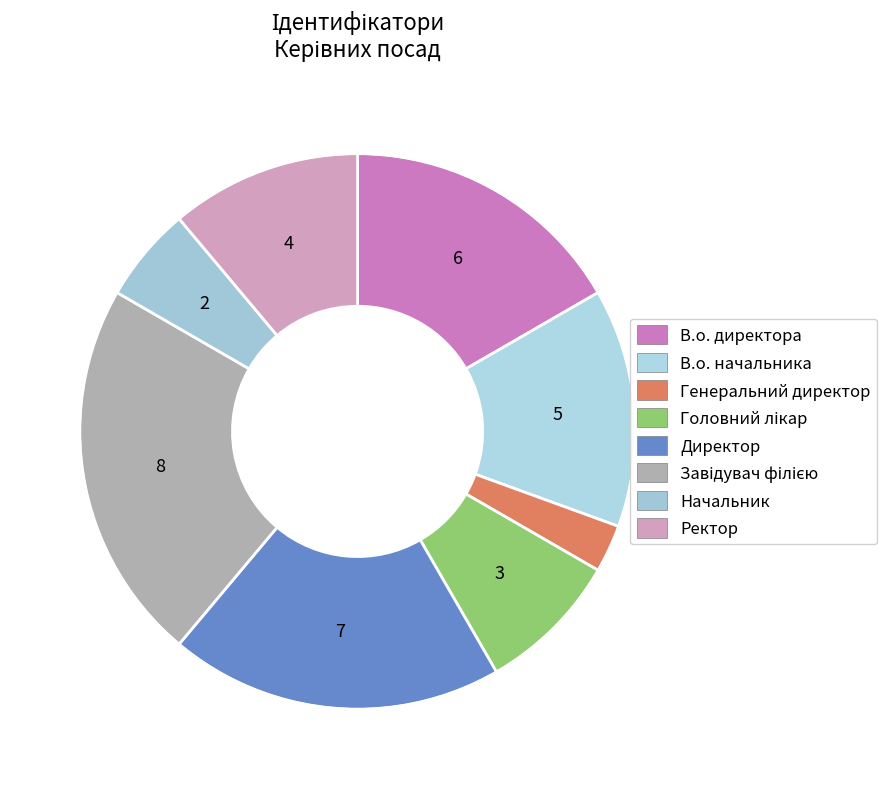

Which slice is the largest?

Завідувач філією